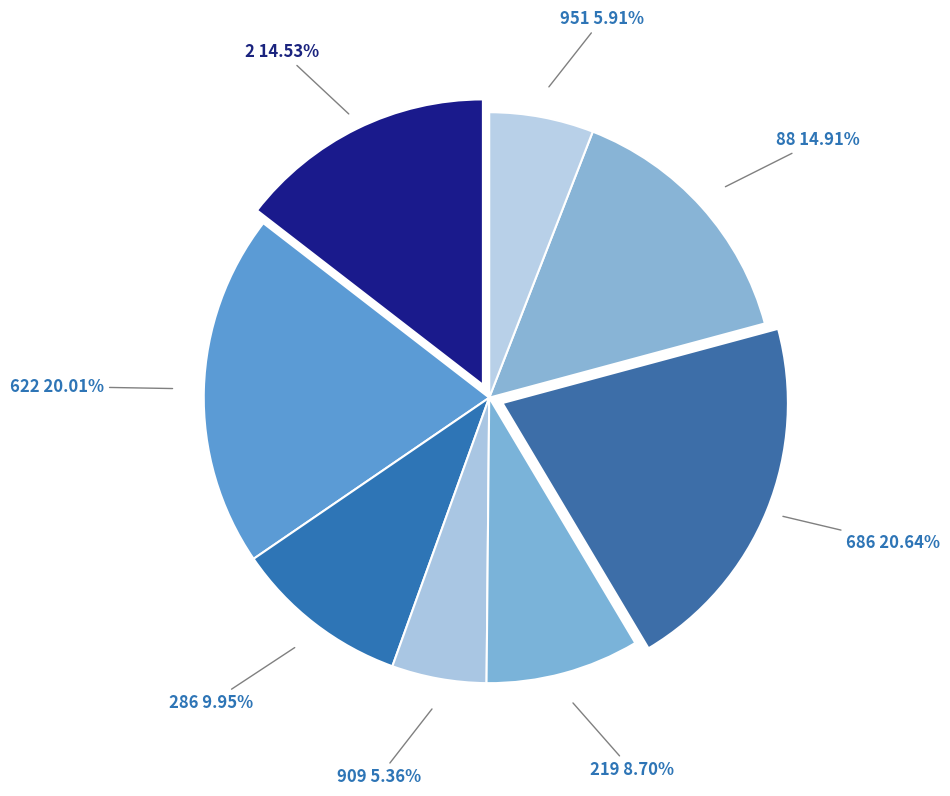

To the nearest percent, what is the average slice percentage?

12%